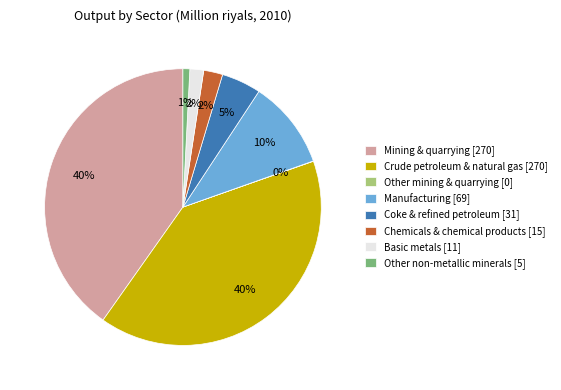

Is it true that Crude petroleum & natural gas [270] is 49% of the pie?

False